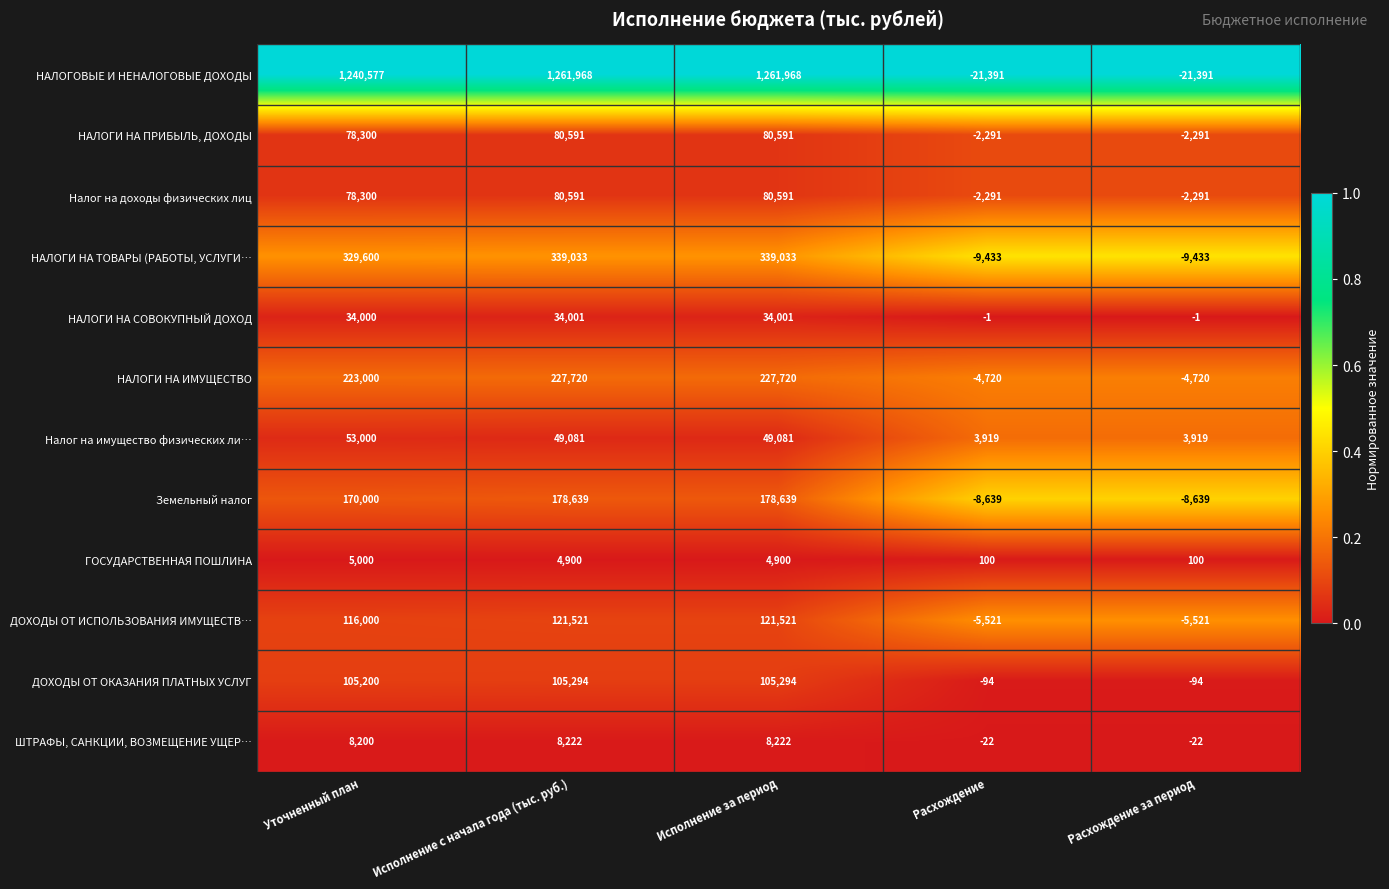

What is the difference between the Земельный налог values at Уточненный план and Расхождение за период?

178639